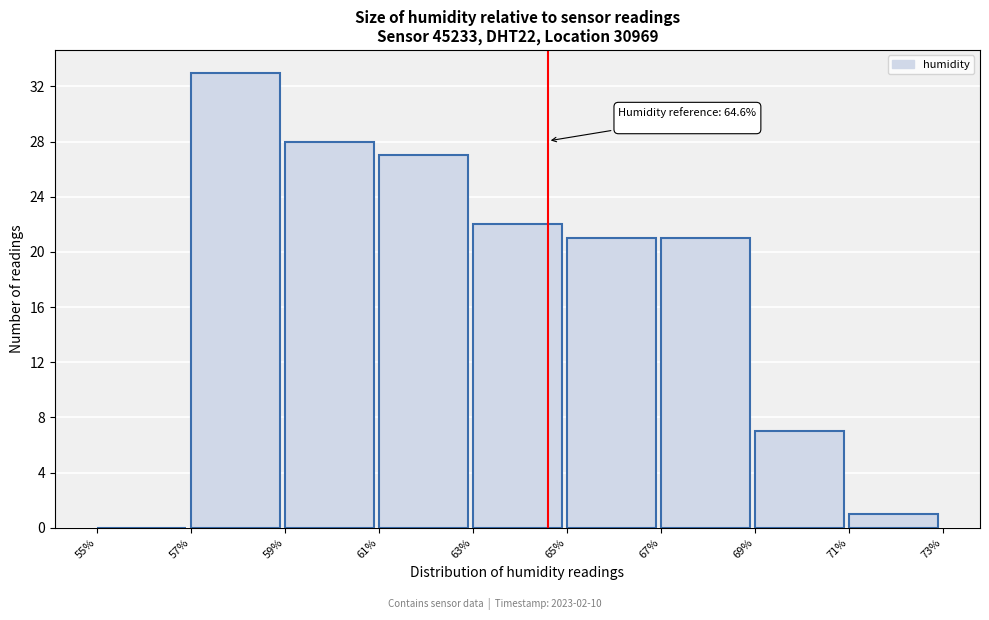

Which range on the x-axis has the tallest bar?

57% to 59%